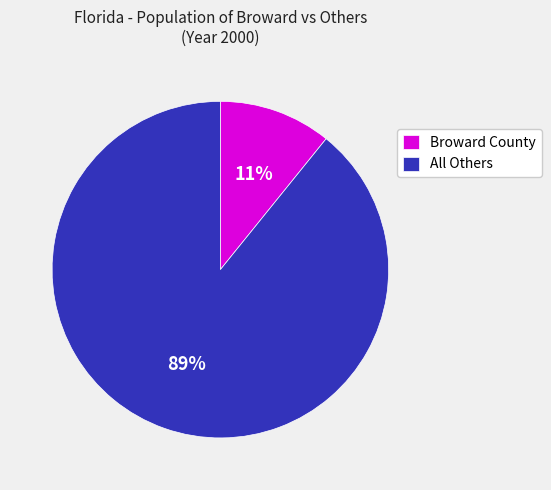

Which slice represents more than half of the pie?

All Others